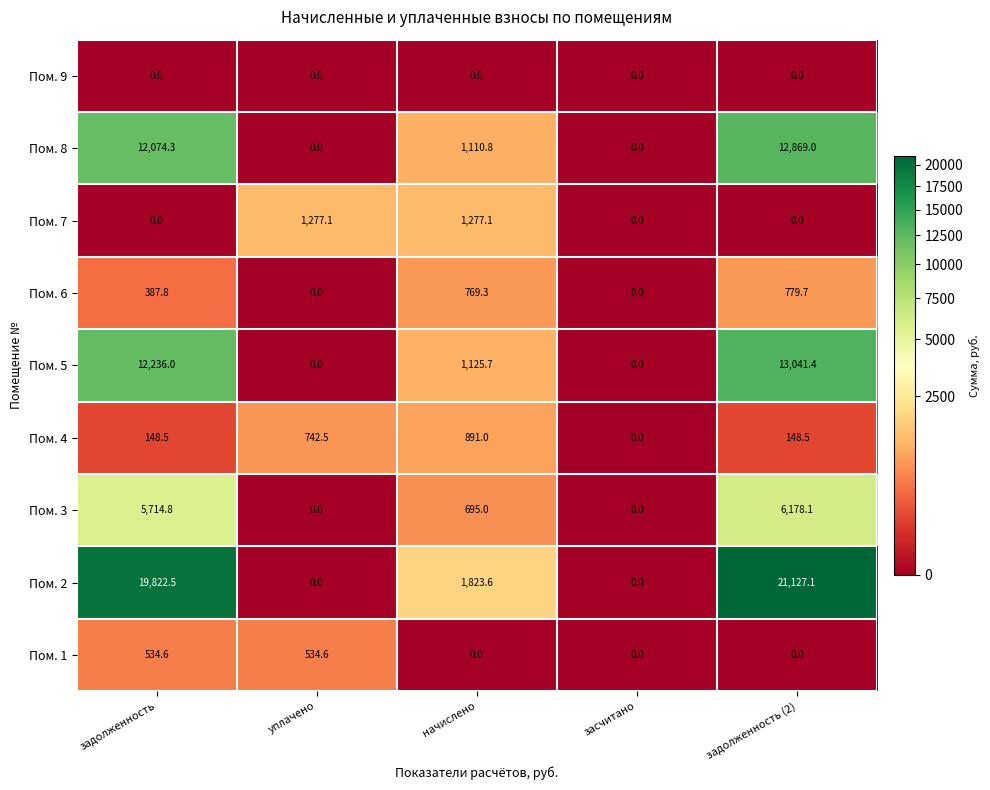

Rank the series by their maximum value, from highest to lowest.

Пом. 2, Пом. 5, Пом. 8, Пом. 3, Пом. 7, Пом. 4, Пом. 6, Пом. 1, Пом. 9